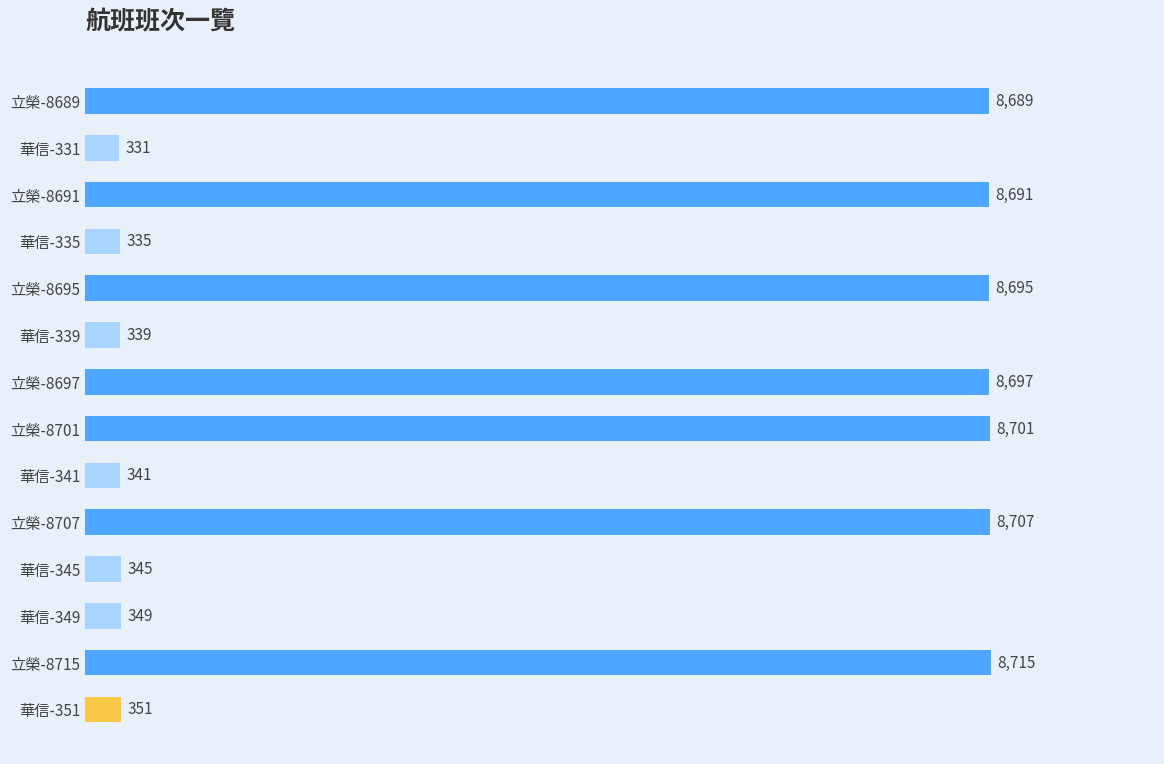

What is the smallest value displayed?

331